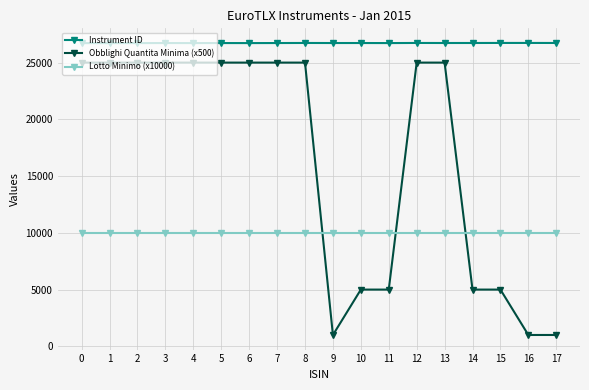

What is the smallest value displayed?

1000